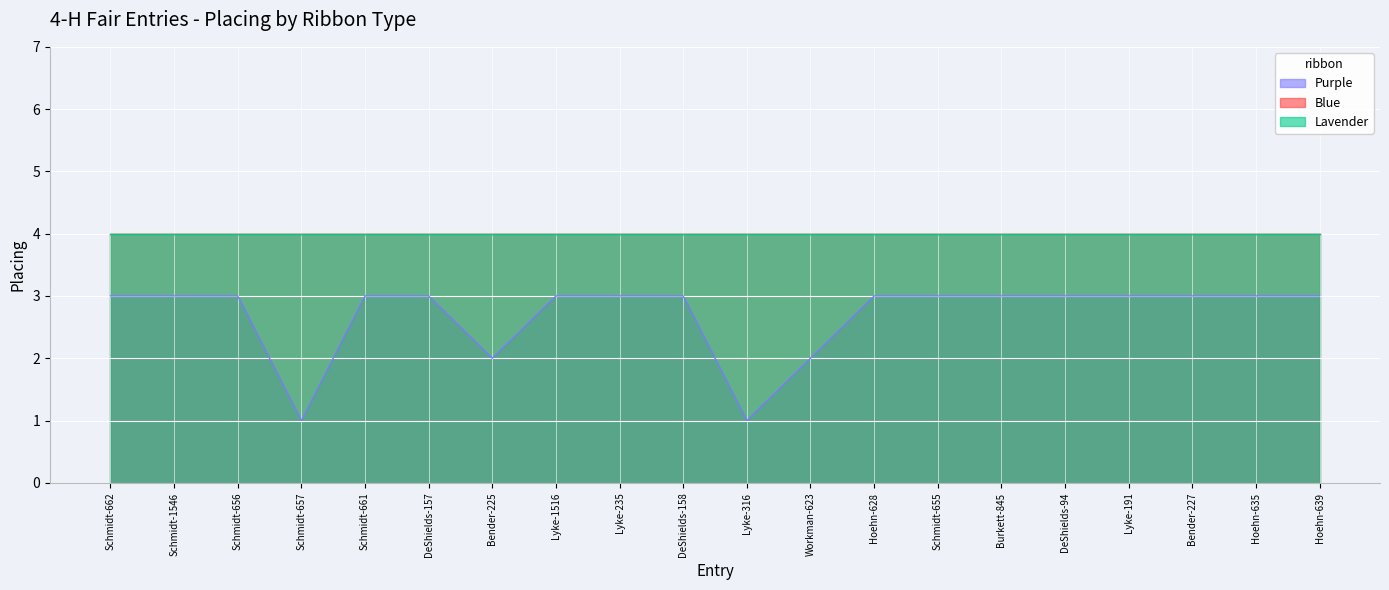

Between Lyke-1516 and Workman-623, which series saw the biggest shift?

Purple